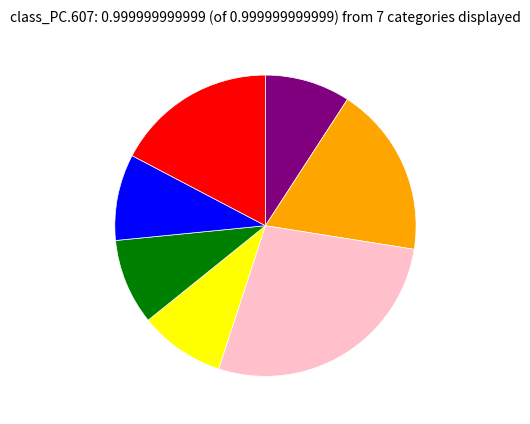

Count the number of slices in the pie.

7